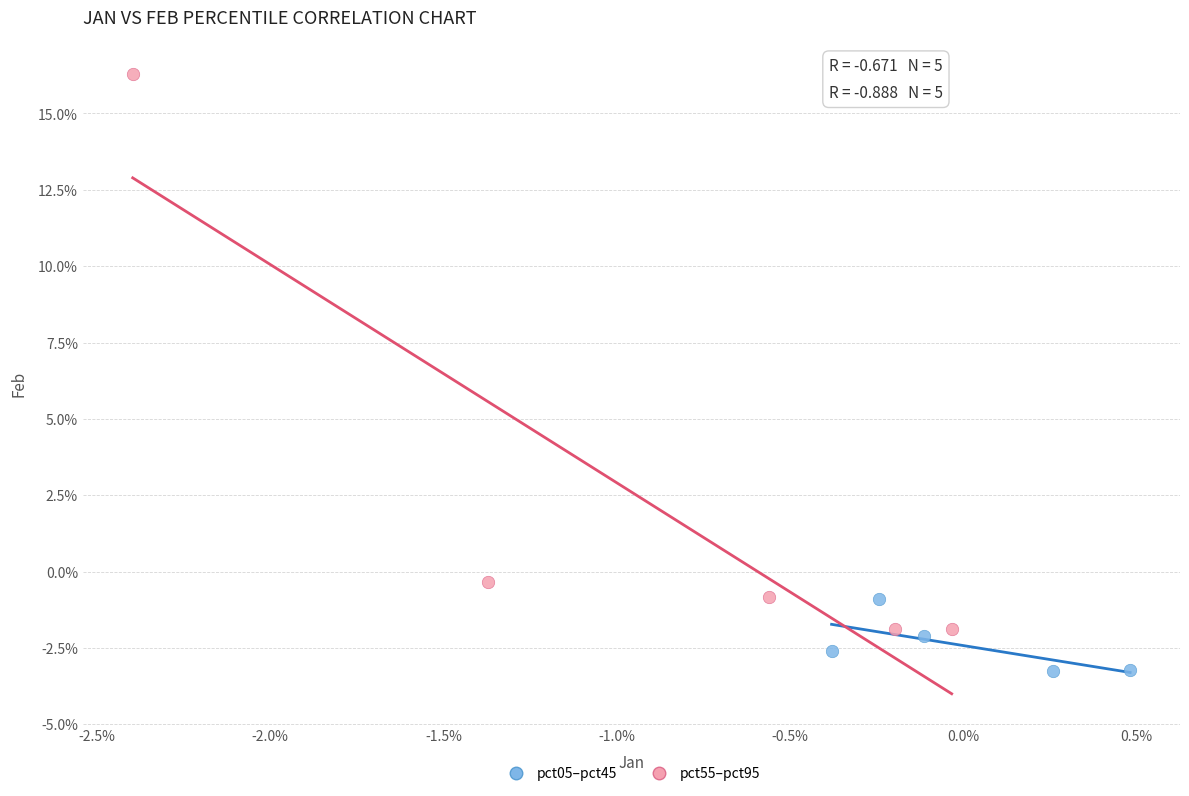

Which series has the largest Y range (max minus min)?

pct55–pct95